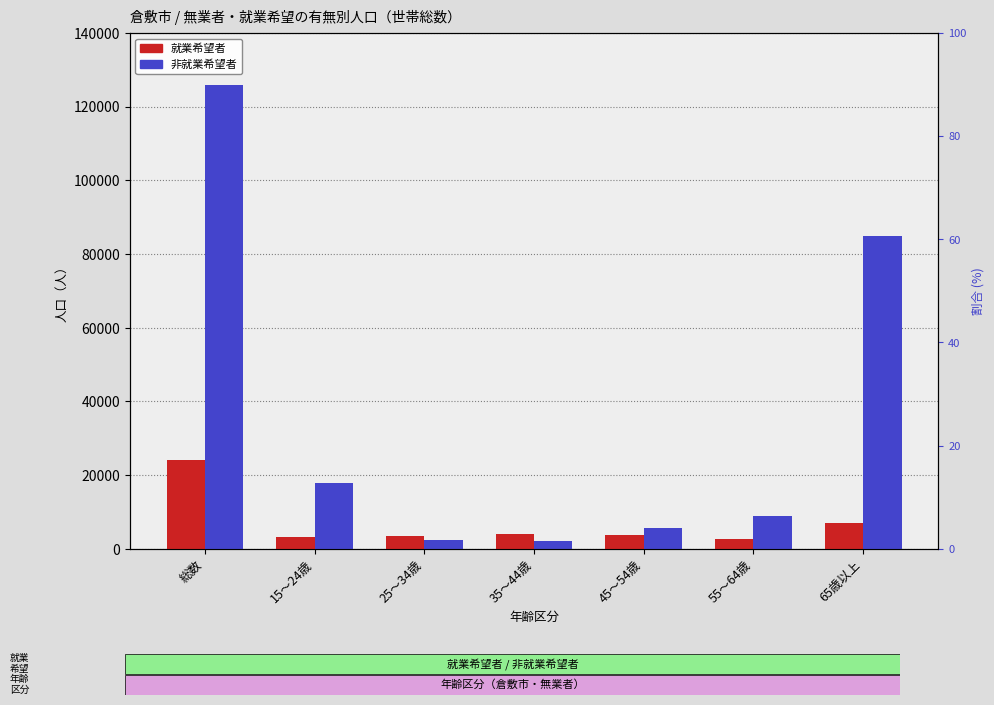

Are the bars grouped side by side (vs. stacked)?

Yes